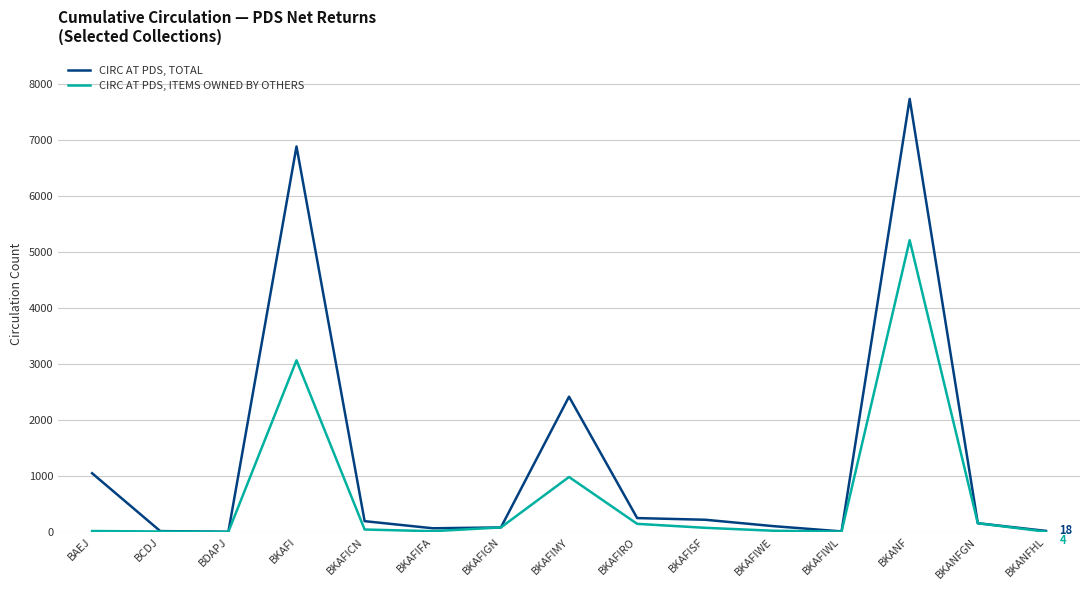

What is the difference between the CIRC AT PDS, ITEMS OWNED BY OTHERS values at BKAFIWE and BKANFHL?

17